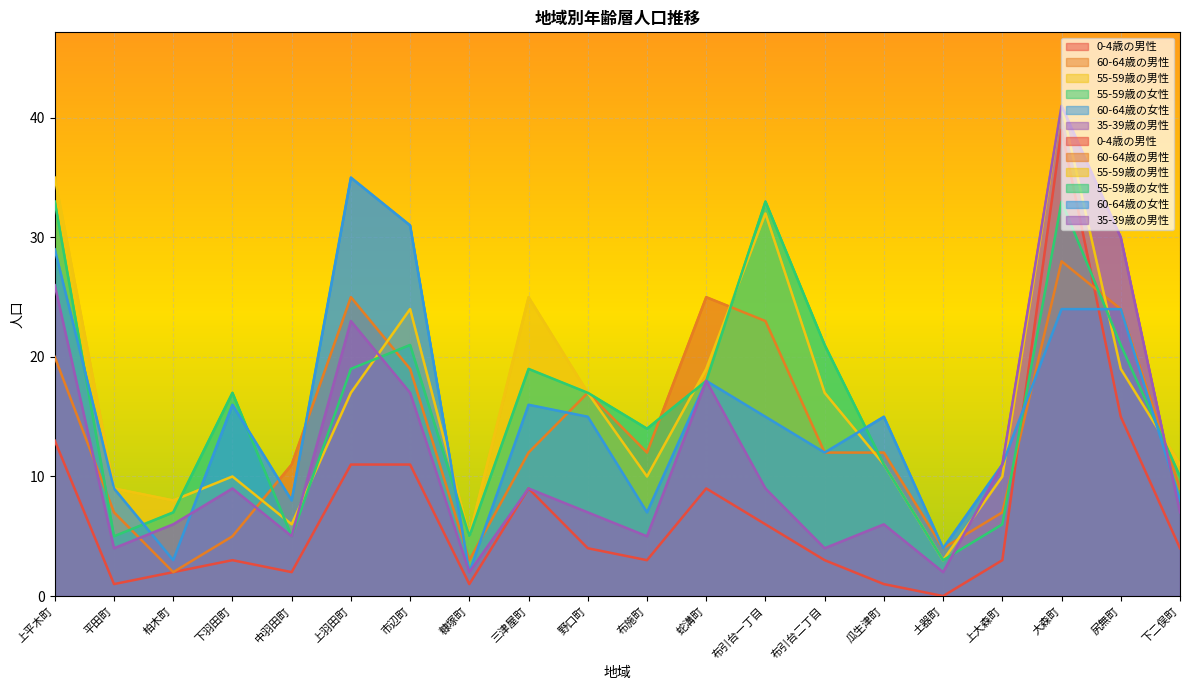

Where is the first local maximum for 55-59歳の男性?

下羽田町